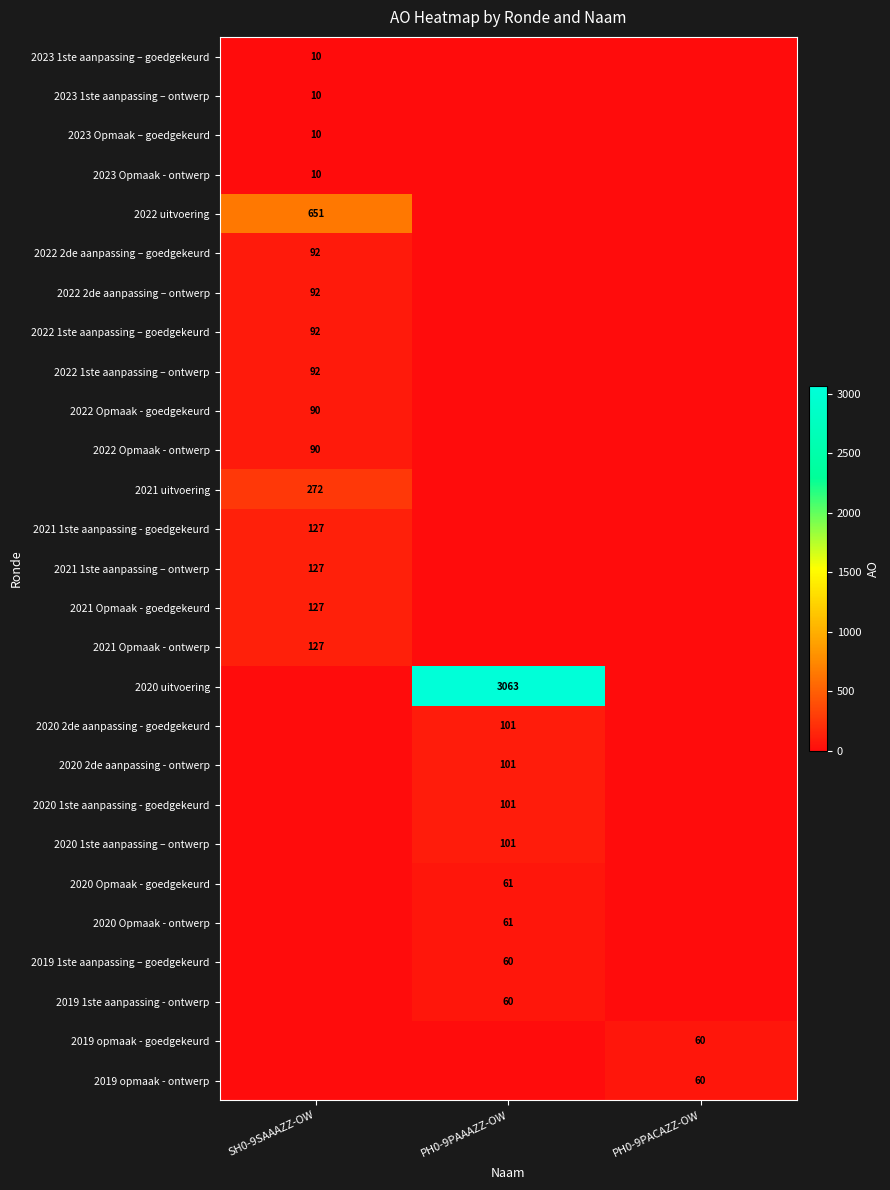

Is it true that 2021 Opmaak - goedgekeurd equals 55 at SH0-9SAAAZZ-OW?

False